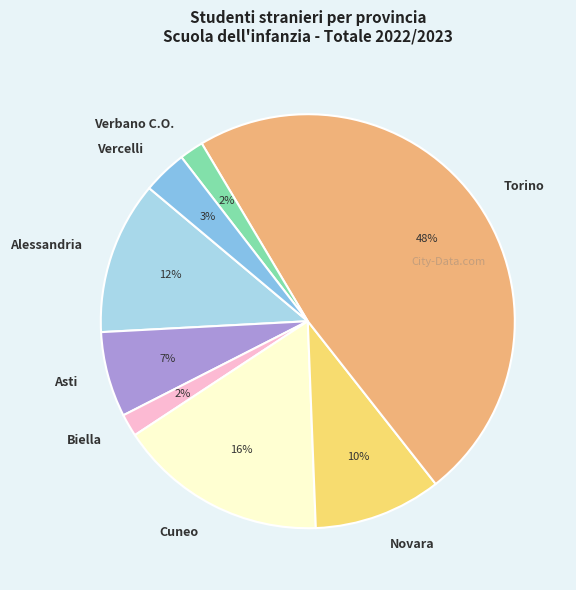

Is the sum of Vercelli and Cuneo greater than half?

No